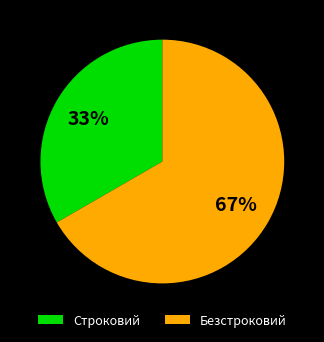

What percentage is the Строковий slice, to the nearest percent?

33%